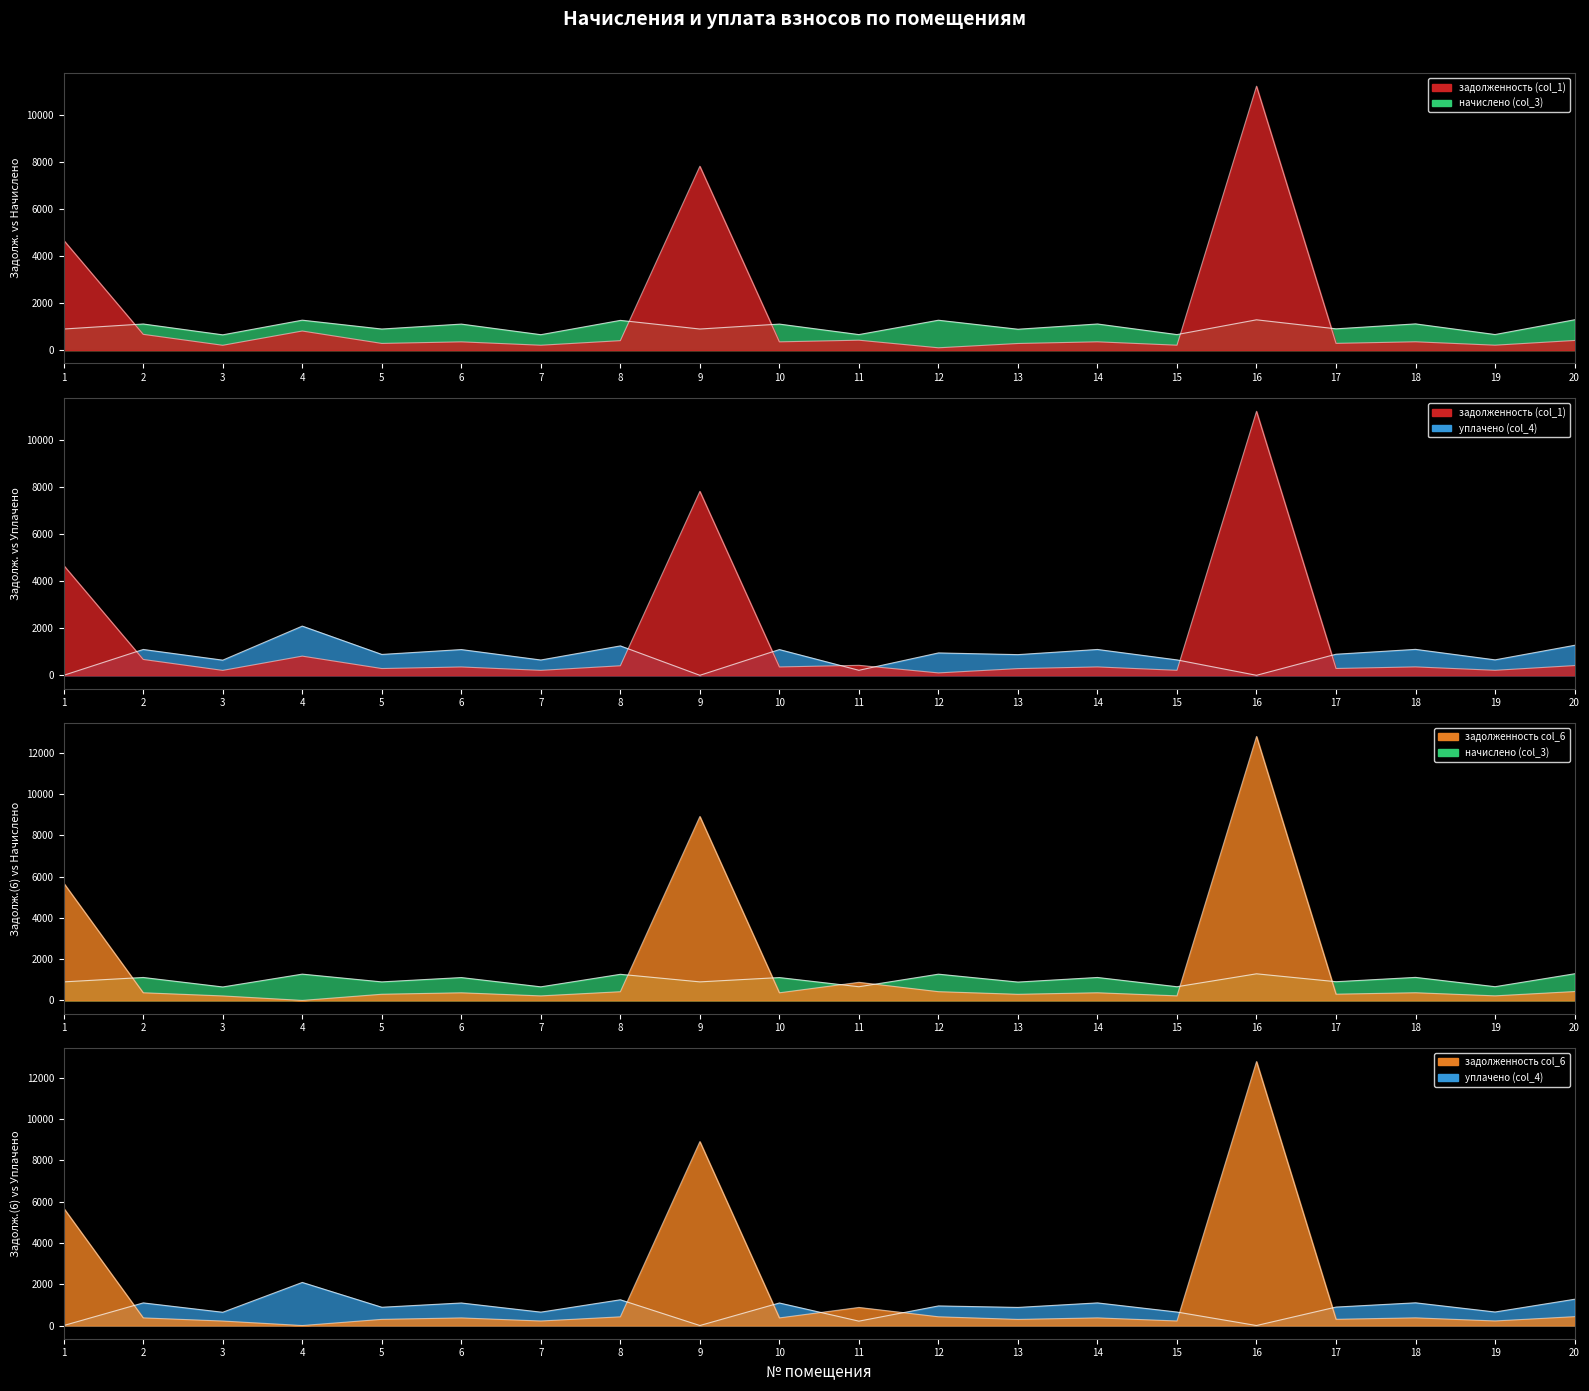

The начислено (col_3) series shows 1914.3 at 20. True or false?

False